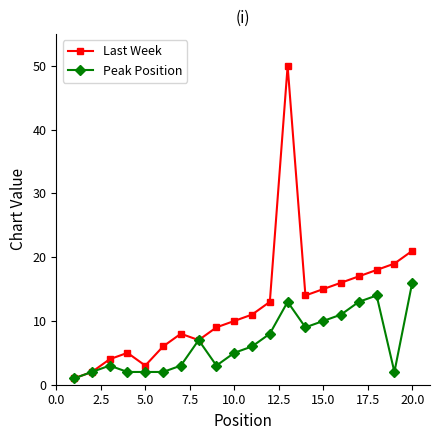

Which series has the widest spread of values?

Last Week